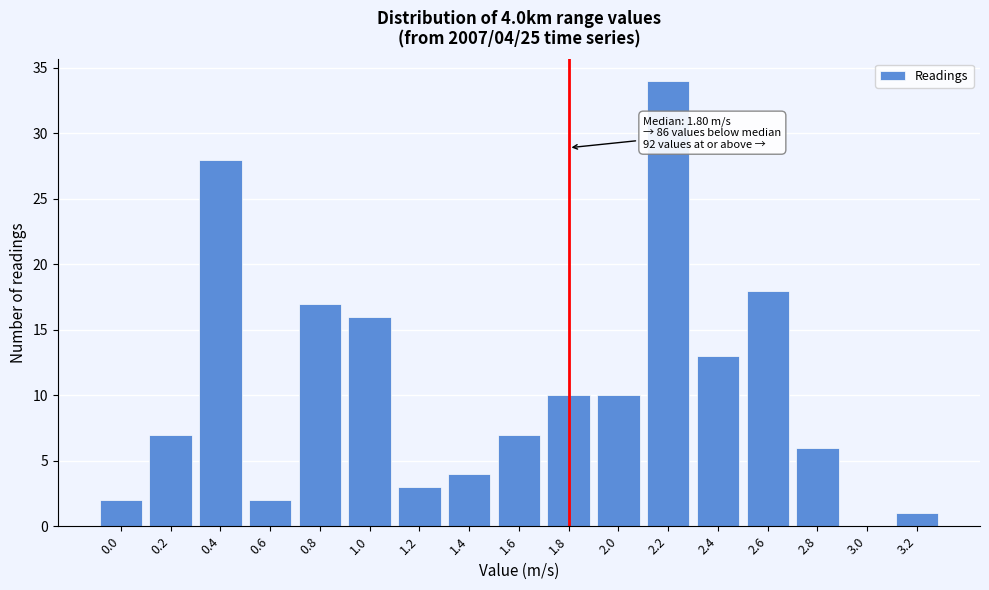

Reading left to right, list all the values displayed in this chart.

0.0=2	0.2=7	0.4=28	0.6=2	0.8=17	1.0=16	1.2=3	1.4=4	1.6=7	1.8=10	2.0=10	2.2=34	2.4=13	2.6=18	2.8=6	3.0=0	3.2=1